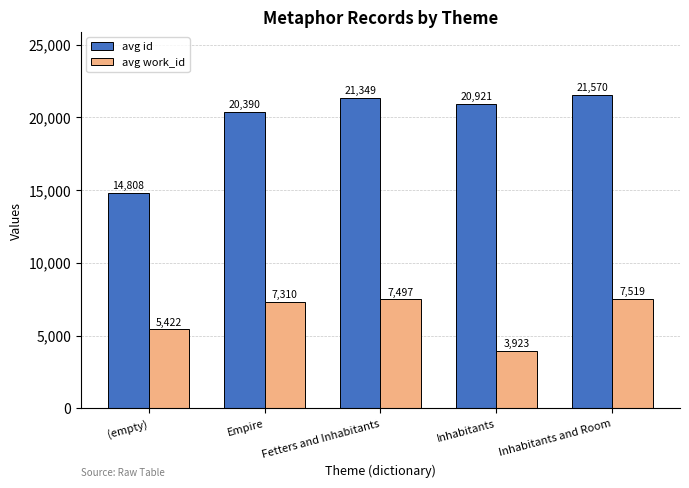

What are all the series names shown in the legend?

avg id, avg work_id